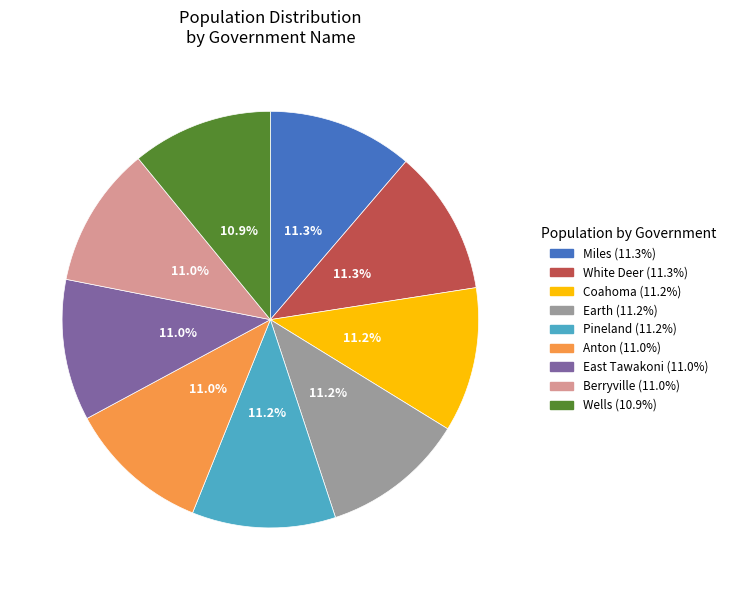

The Miles slice represents 1% of the pie. True or false?

False